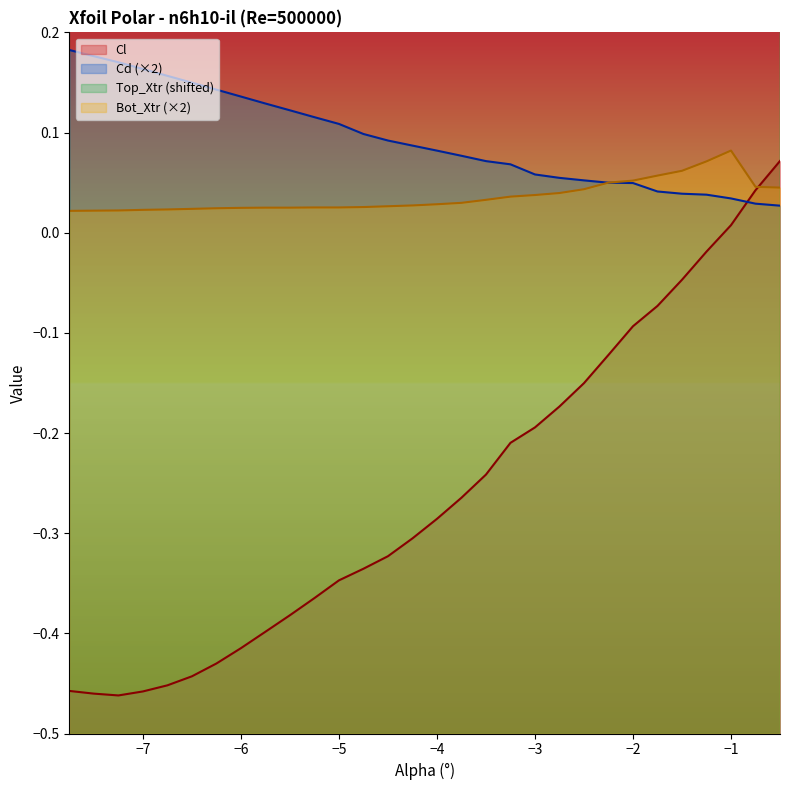

How many lines are shown in the chart?

4